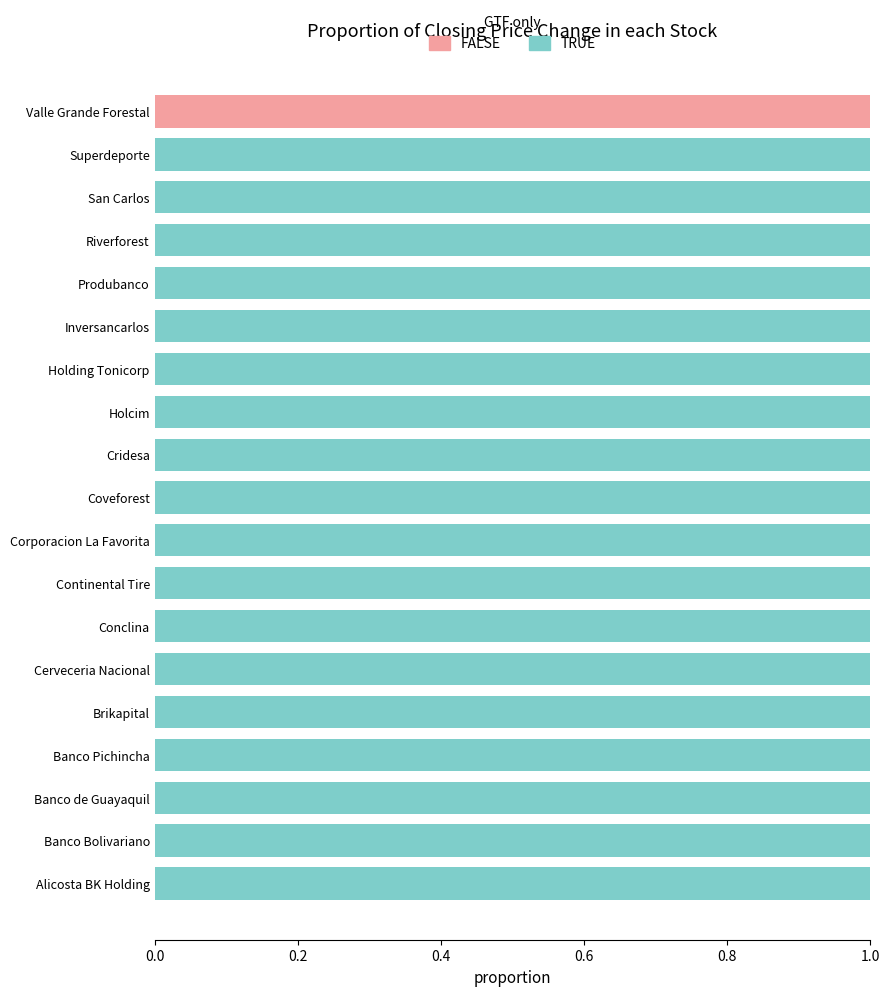

Which category has the highest value in the FALSE series?

Valle Grande Forestal